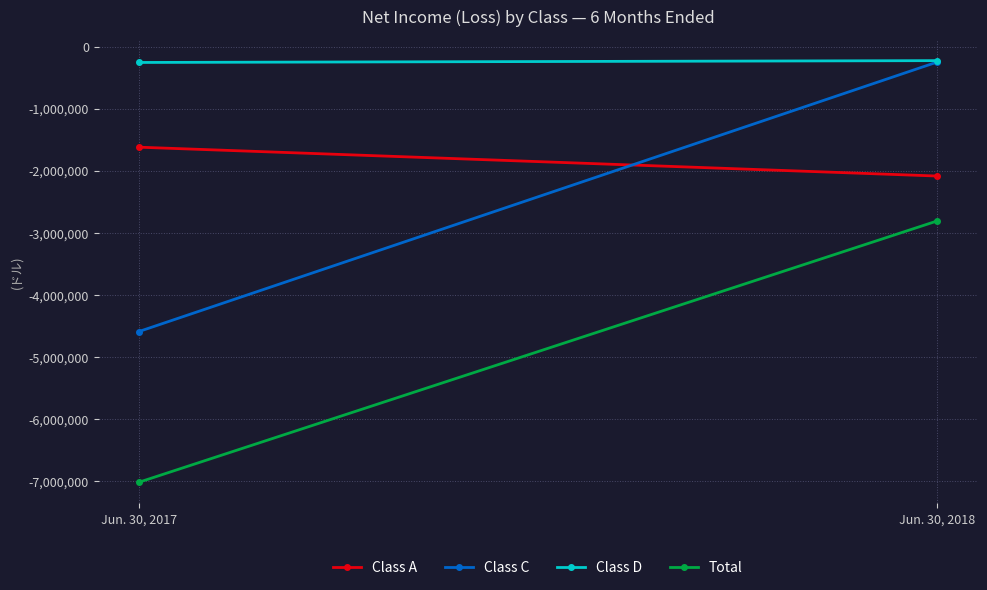

Is it true that Class A equals -1619712 at Jun. 30, 2017?

True